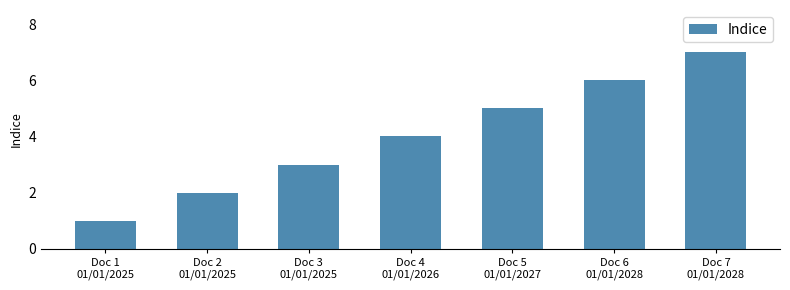

Reading right to left, list all the values displayed in this chart.

7	6	5	4	3	2	1